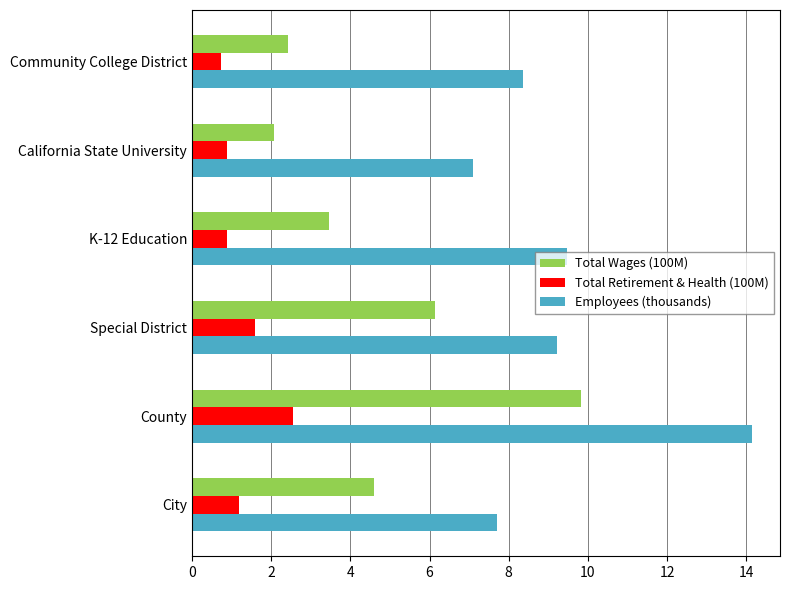

Where is Employees (thousands) nearest to the value 10?

K-12 Education